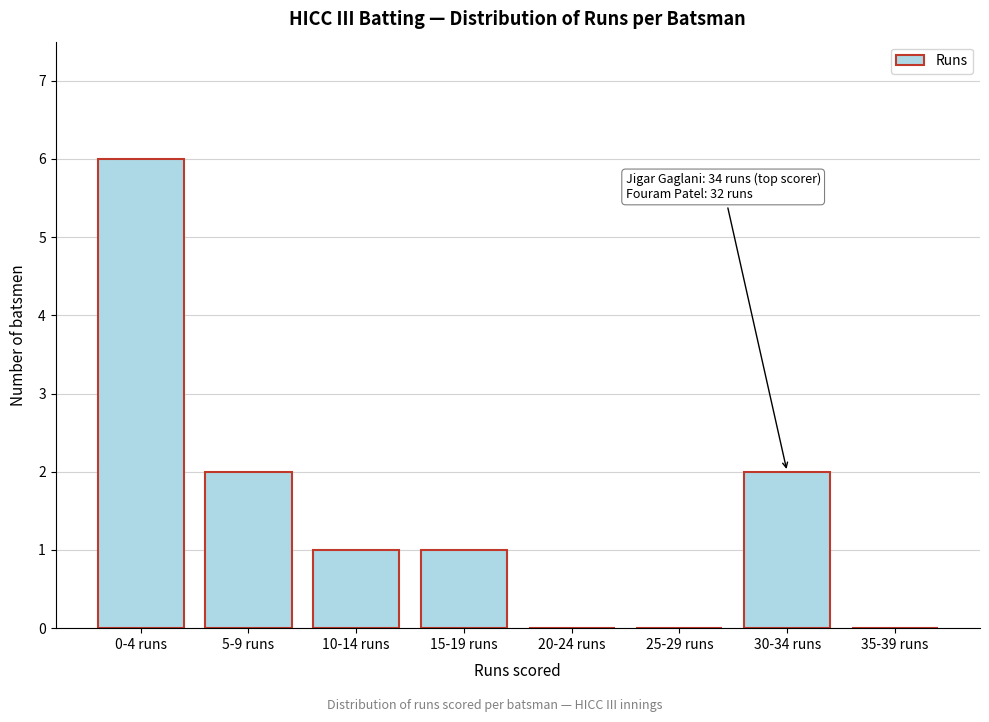

Reading left to right, extract all data points from this chart.

0-4 runs=6	5-9 runs=2	10-14 runs=1	15-19 runs=1	20-24 runs=0	25-29 runs=0	30-34 runs=2	35-39 runs=0